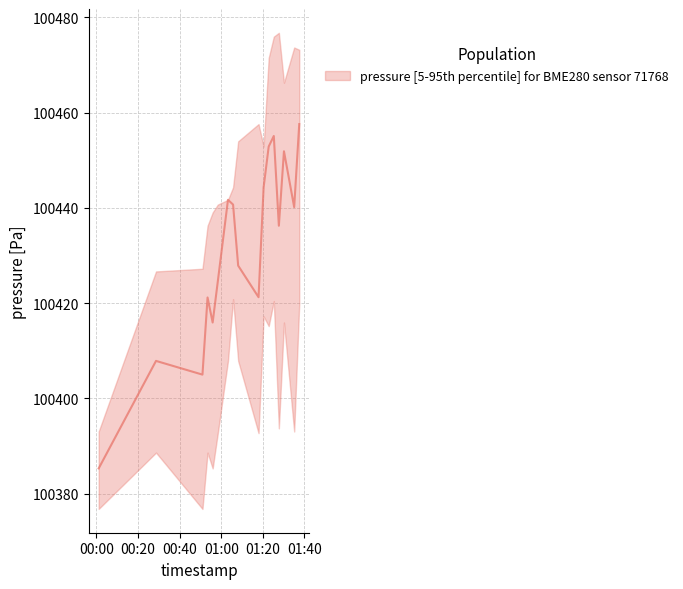

What is the value of the pressure_upper point at the 11th from the left?

100471.5